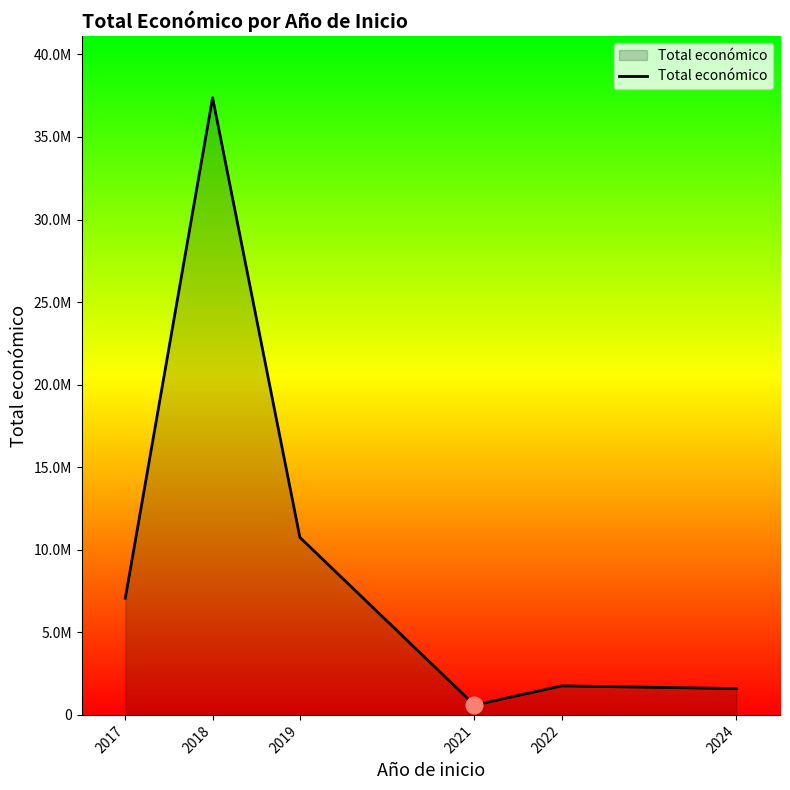

What is the difference between the second highest and minimum values?

10153138